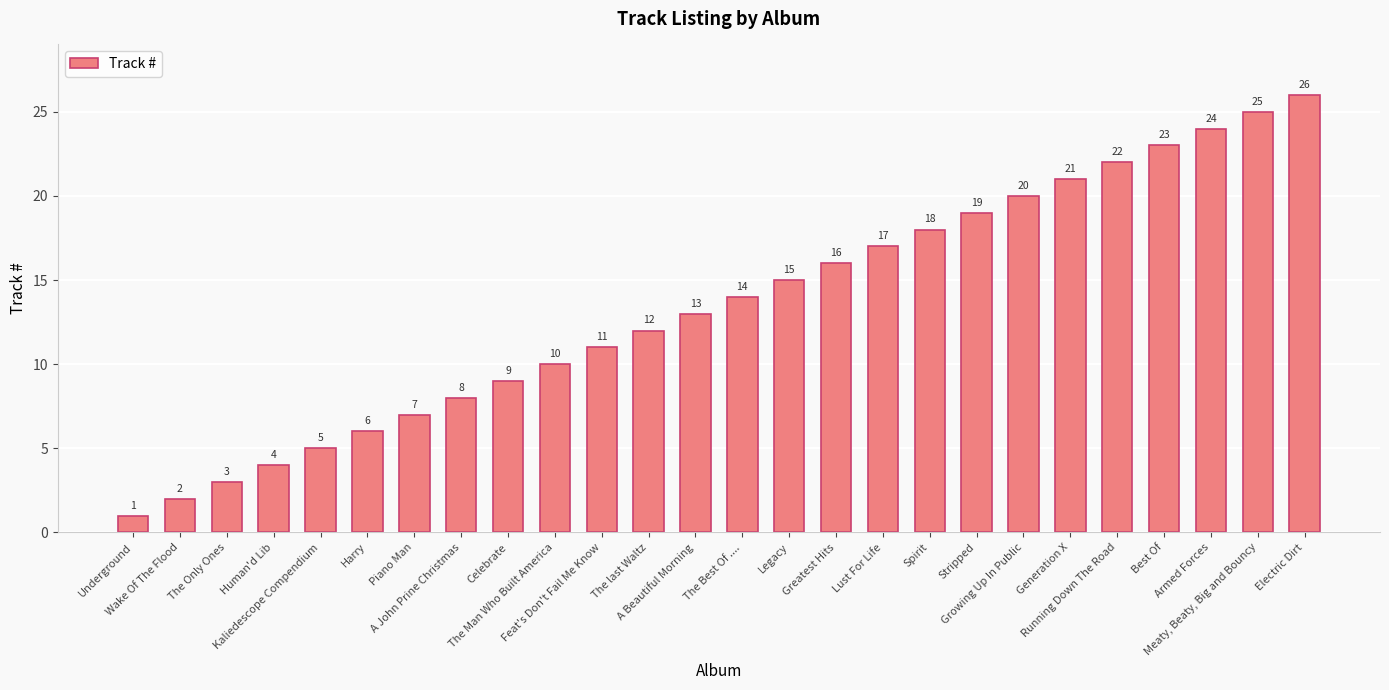

What position from the right is The Best Of ....?

13